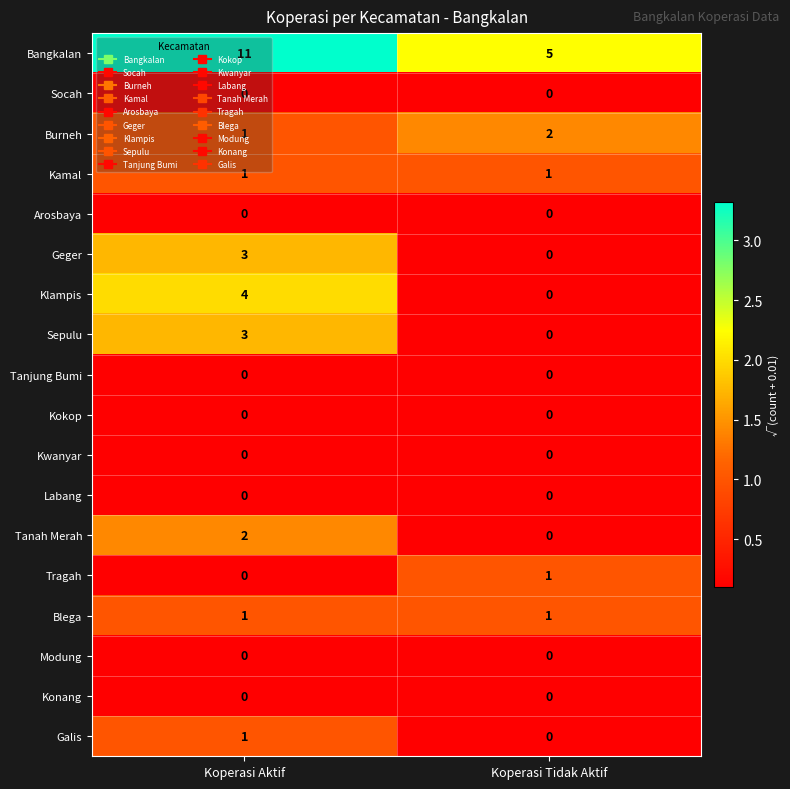

Count the number of data series in this chart.

18